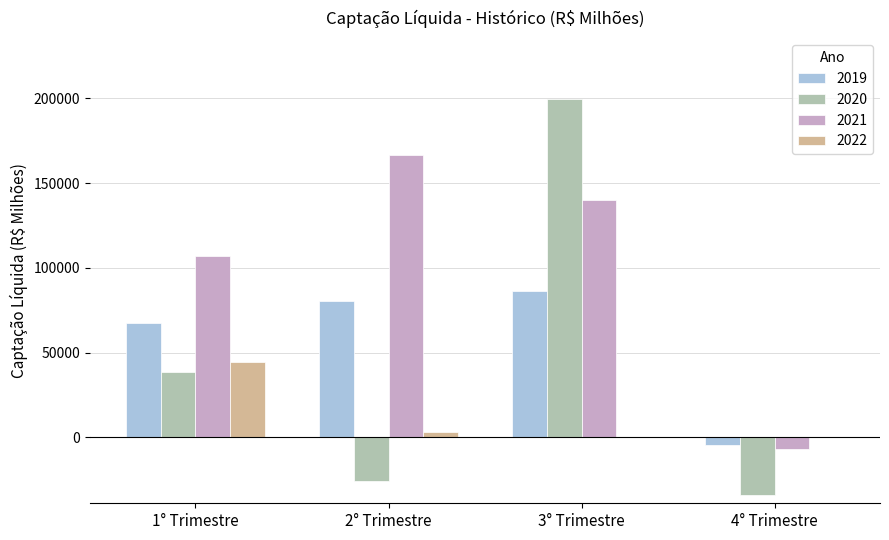

Are the bars horizontal?

No